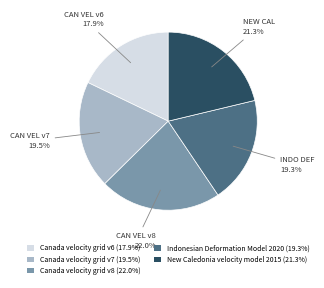

Between Canada velocity grid v8 and Canada velocity grid v7, which is larger?

Canada velocity grid v8